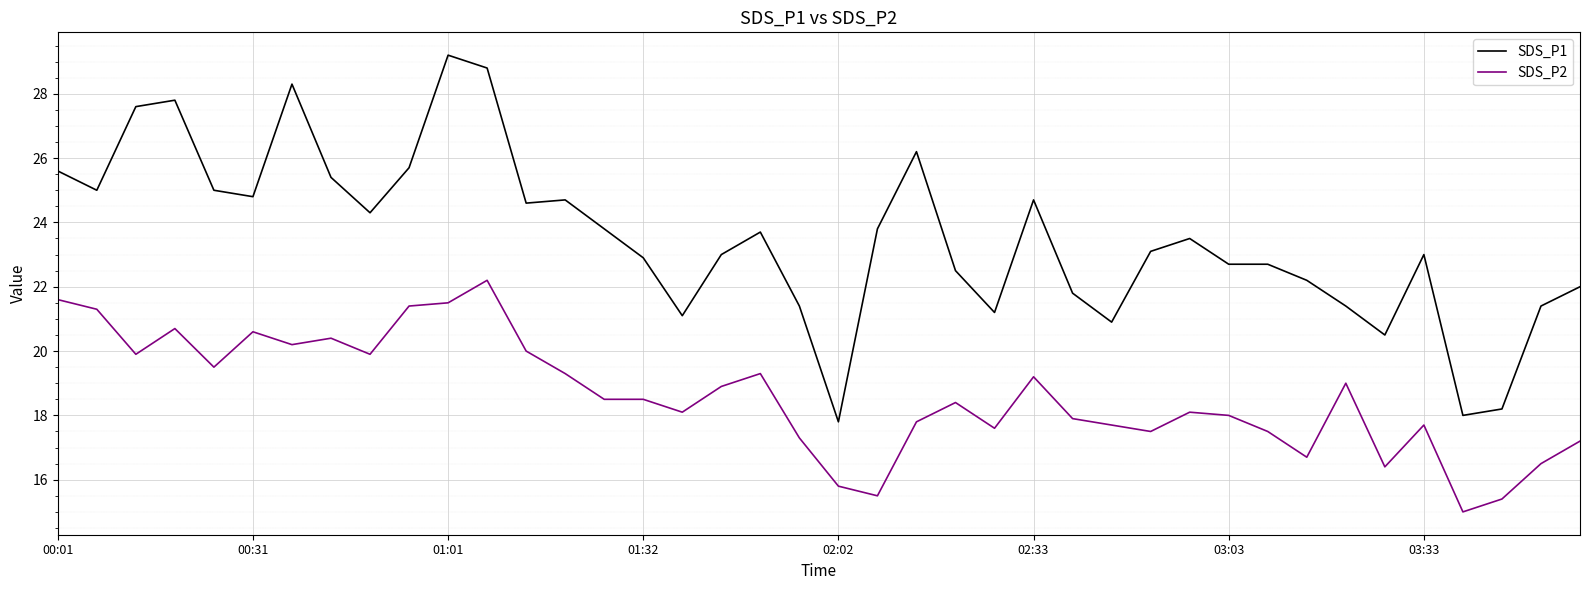

At how many categories does at least one series exceed 24?

16